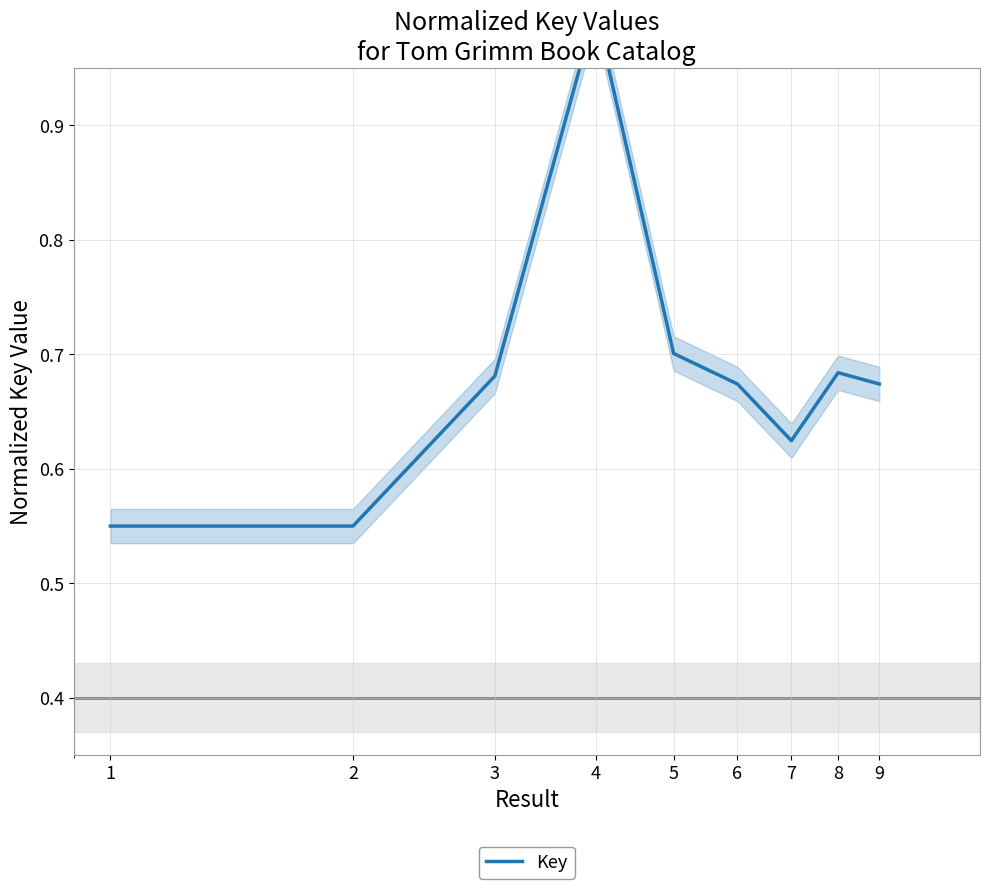

Count the number of data series in this chart.

1